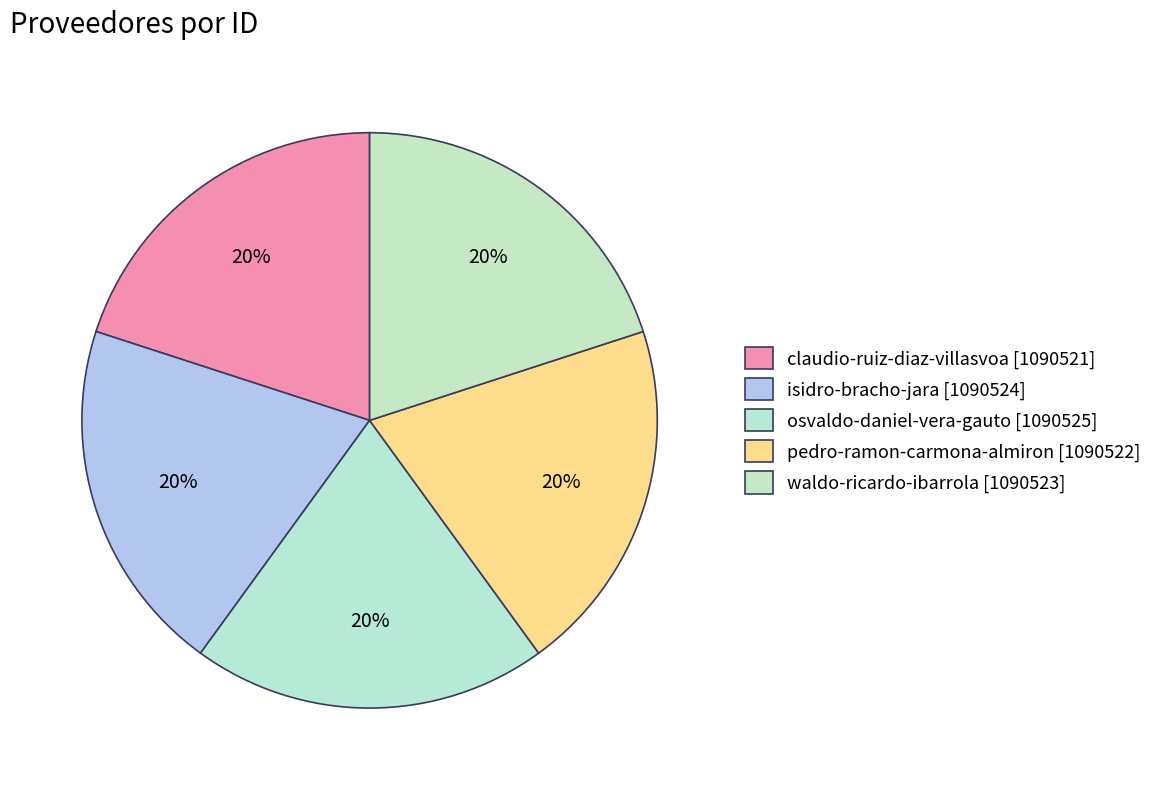

Is it true that osvaldo-daniel-vera-gauto is 20% of the pie?

True